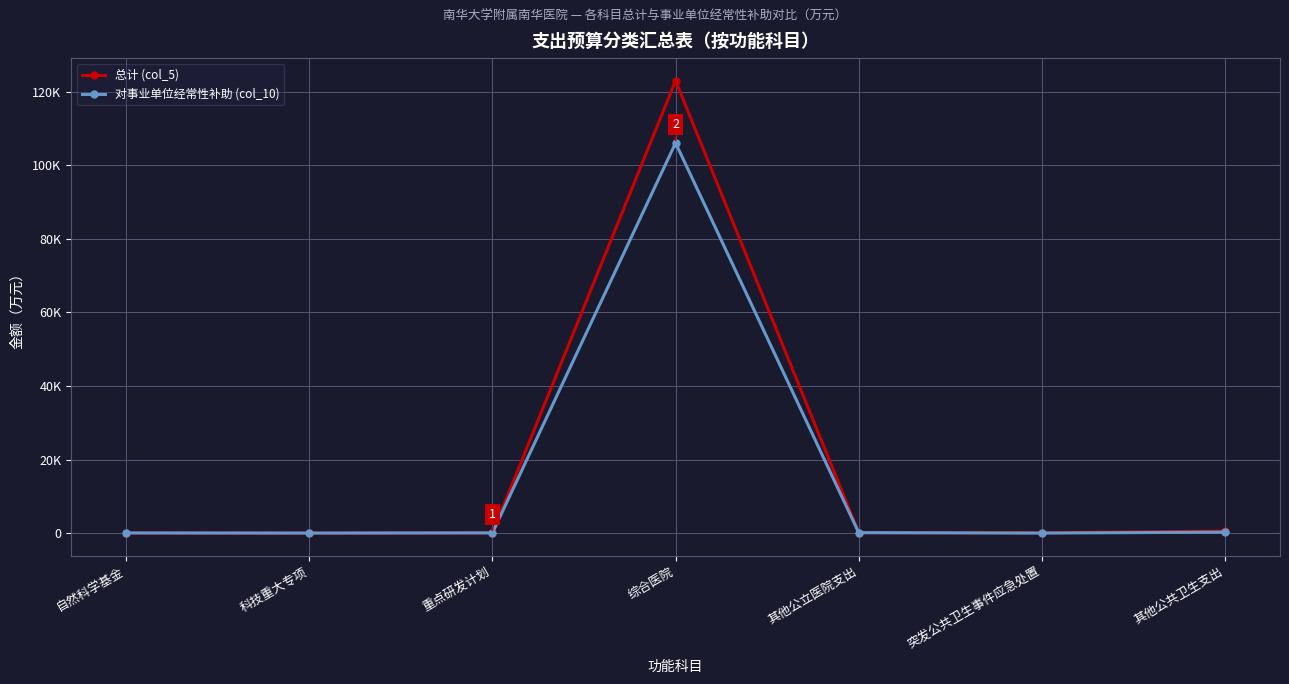

What is the sum of all 总计 (col_5) values?

123829.3